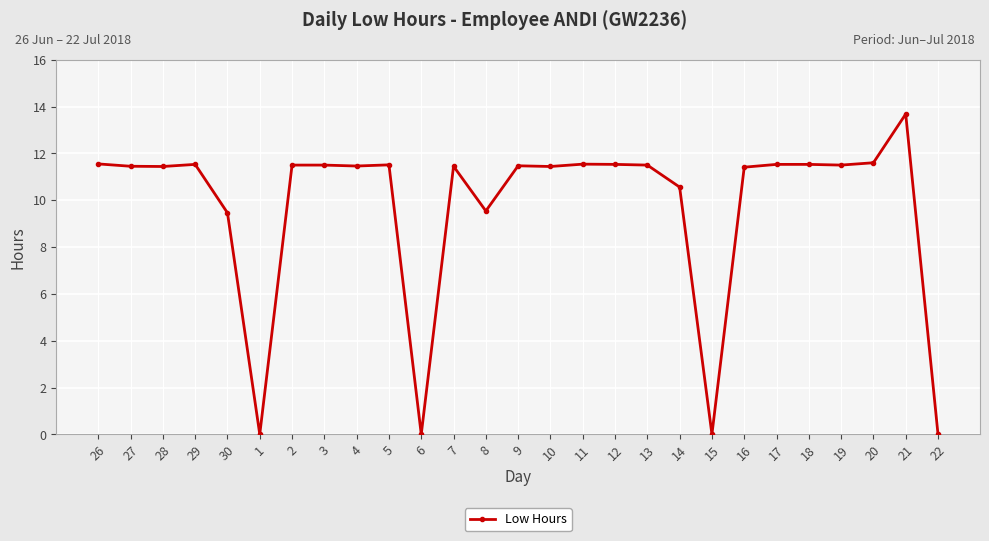

What is the label of the 11th point from the left?

6